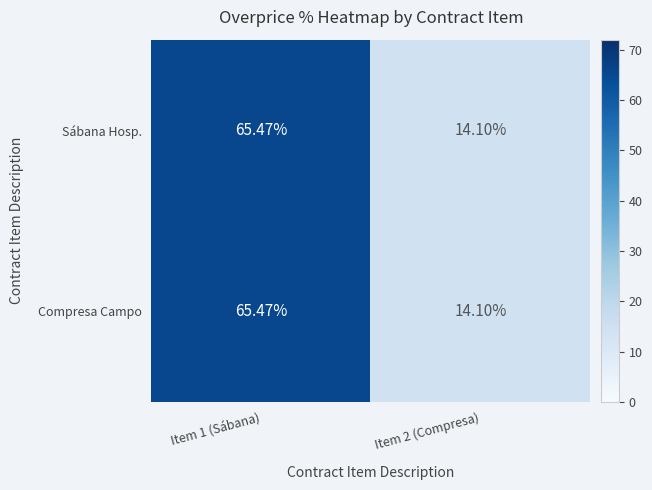

Is the value of Compresa Campo at Item 2 (Compresa) greater than the value of Sábana Hosp. at Item 1 (Sábana)?

No